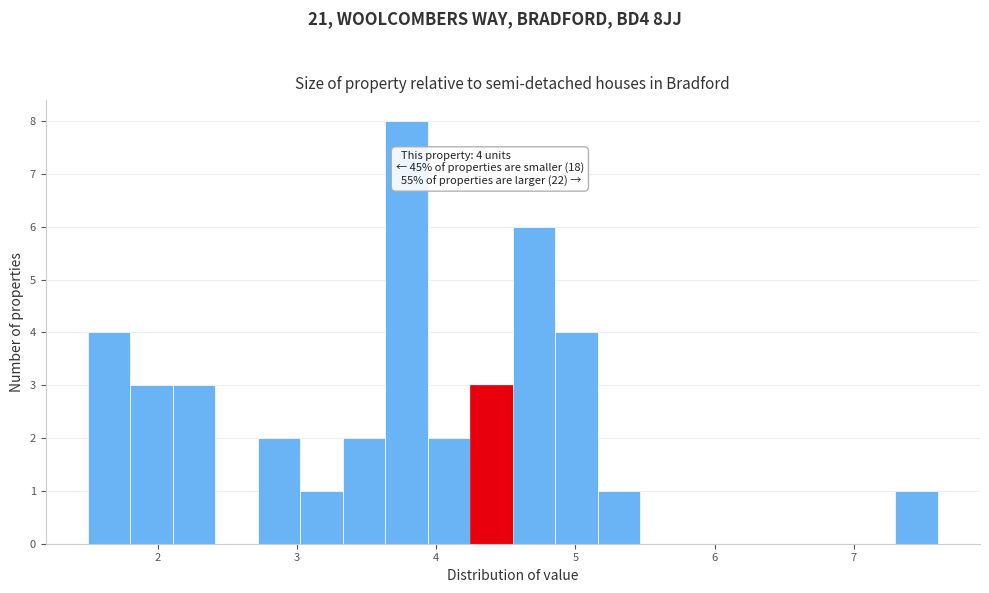

Read against the x-axis, roughly where is the centre of the tallest bar?

3.8